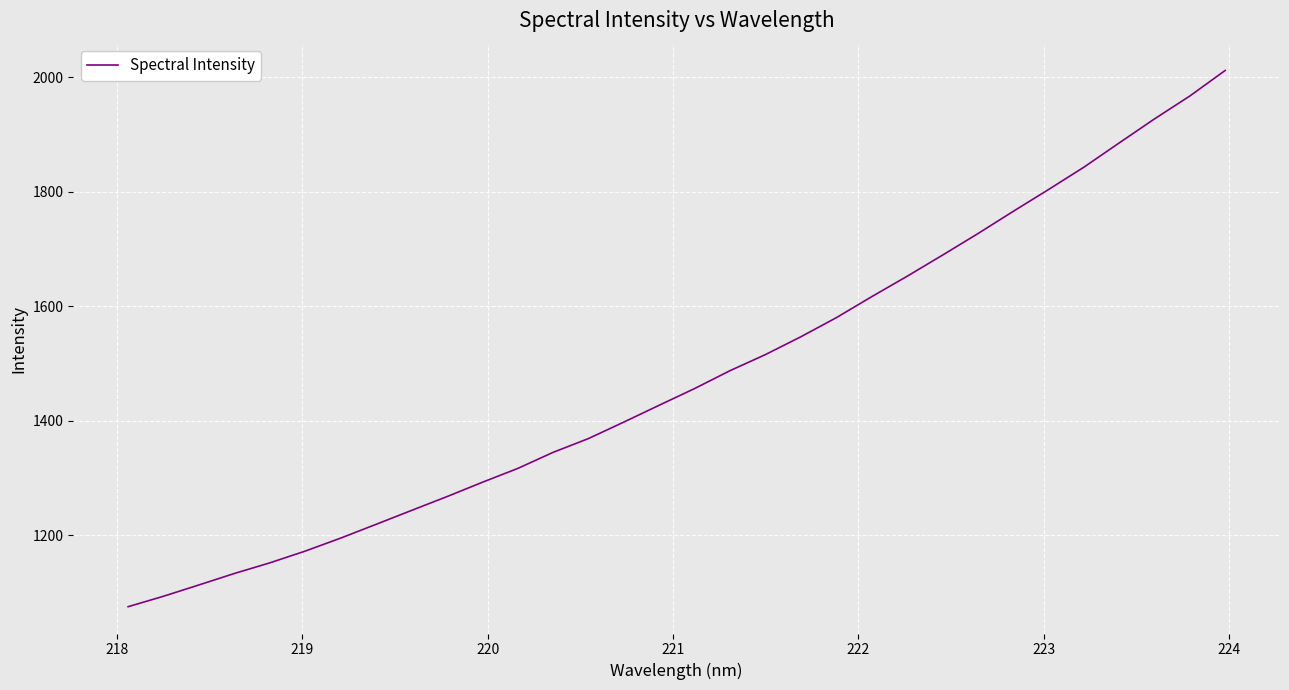

What is the greatest value displayed?

2011.8